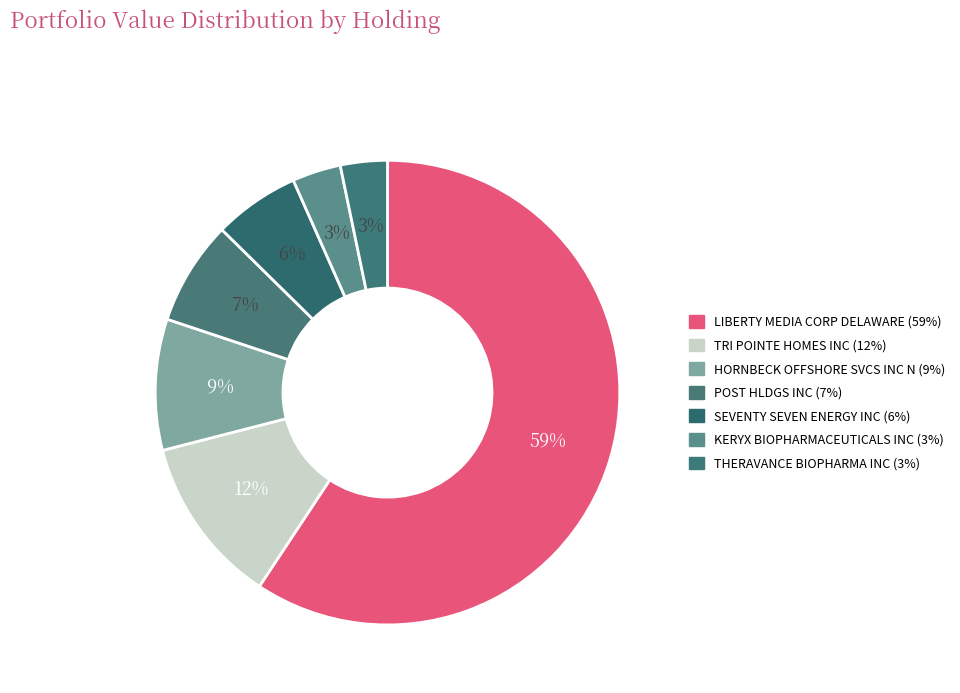

To the nearest percent, what percentage of the pie is SEVENTY SEVEN ENERGY INC?

6%